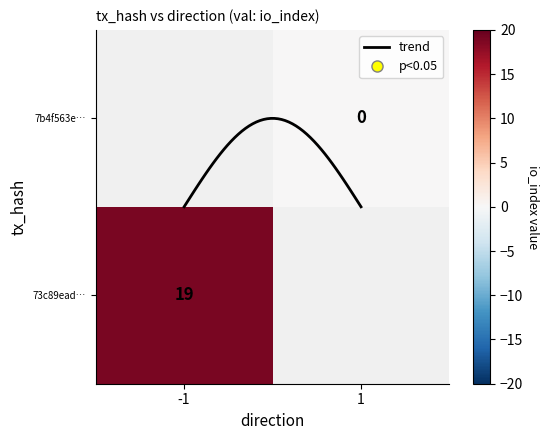

Is this an area chart (filled region under the line)?

No